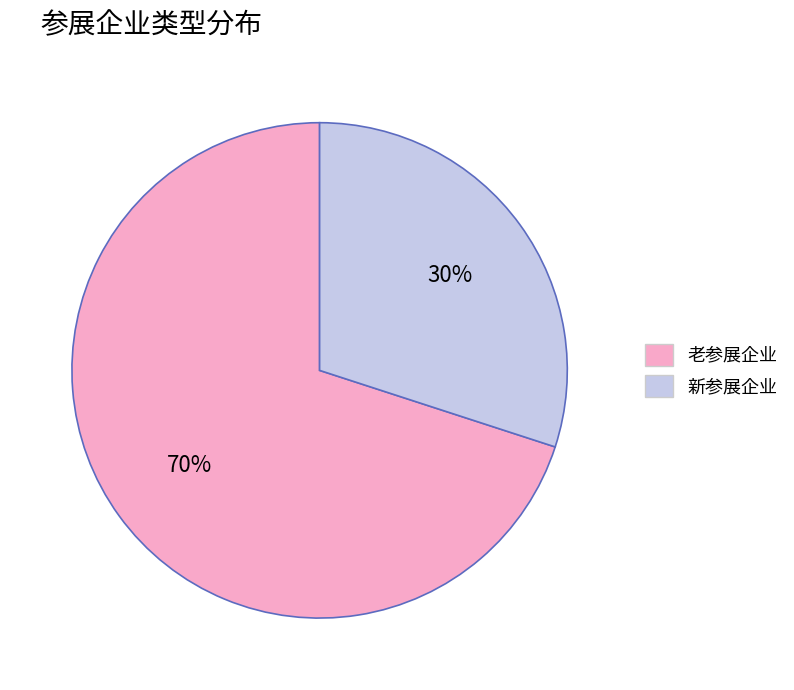

To the nearest percent, what is the combined percentage of 老参展企业 and 新参展企业?

100%